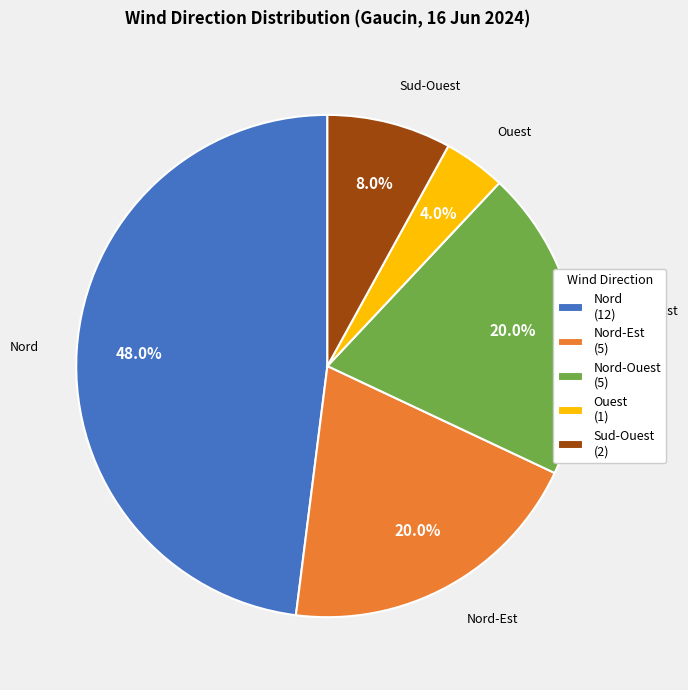

The Ouest slice represents 14% of the pie. True or false?

False